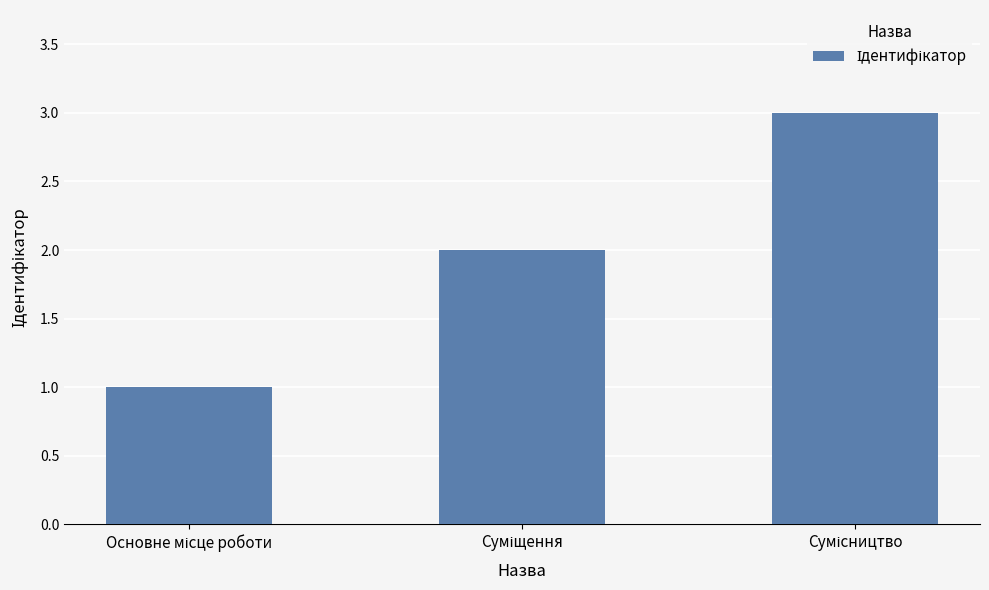

What is the maximum value shown in the chart?

3